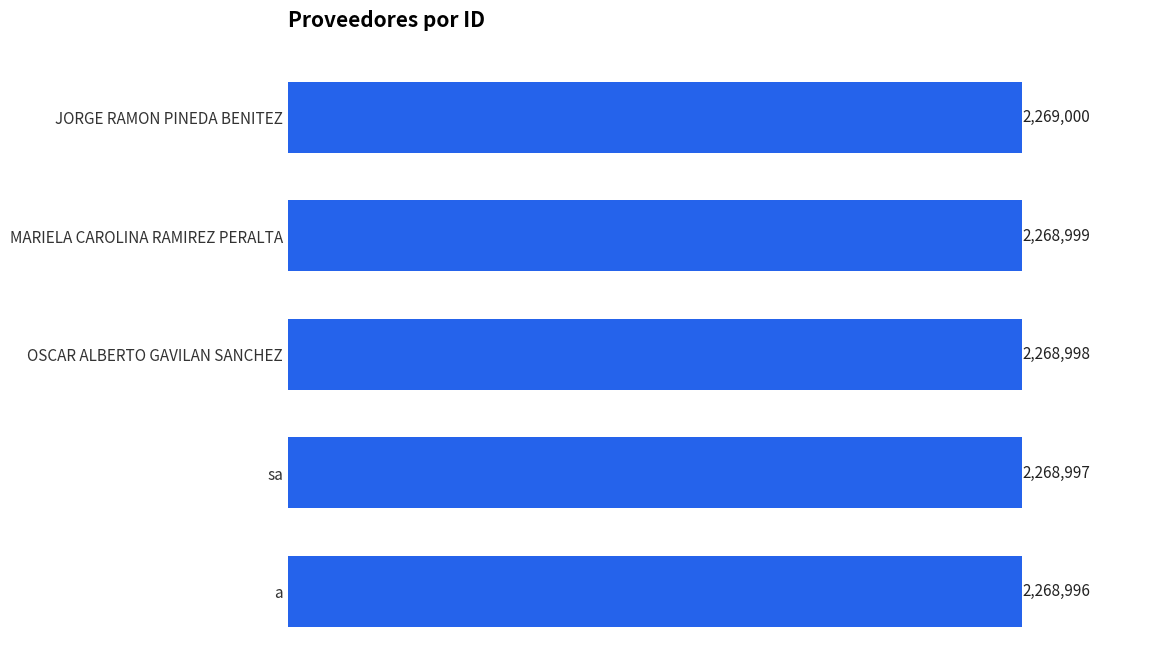

Are the bars horizontal?

Yes